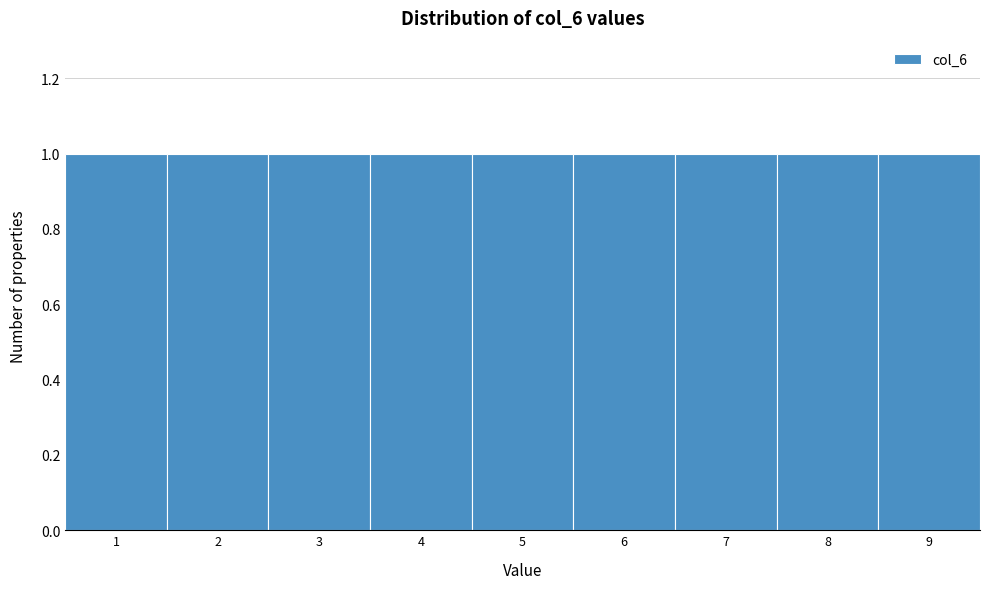

Reading left to right, list every bar in this chart as the range it spans on the x-axis followed by its height. The values are not printed on the chart, so give them approximately, as read against the axis.

0.5 to 1.5: 1
1.5 to 2.5: 1
2.5 to 3.5: 1
3.5 to 4.5: 1
4.5 to 5.5: 1
5.5 to 6.5: 1
6.5 to 7.5: 1
7.5 to 8.5: 1
8.5 to 9.5: 1